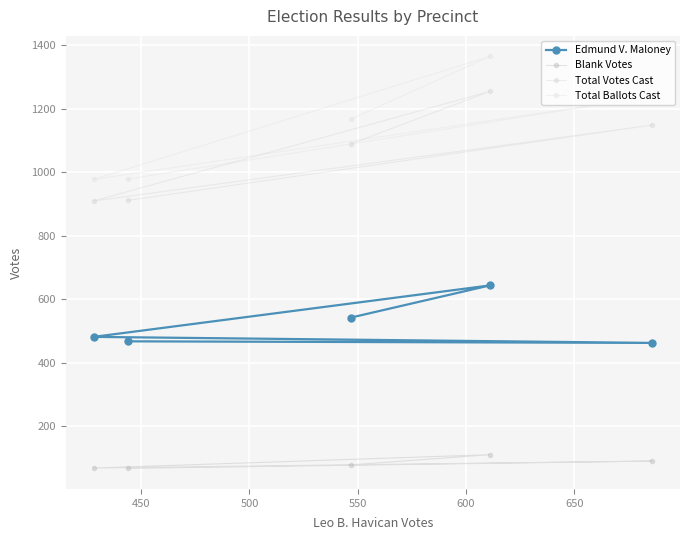

Which series has the largest total across all categories?

Total Ballots Cast